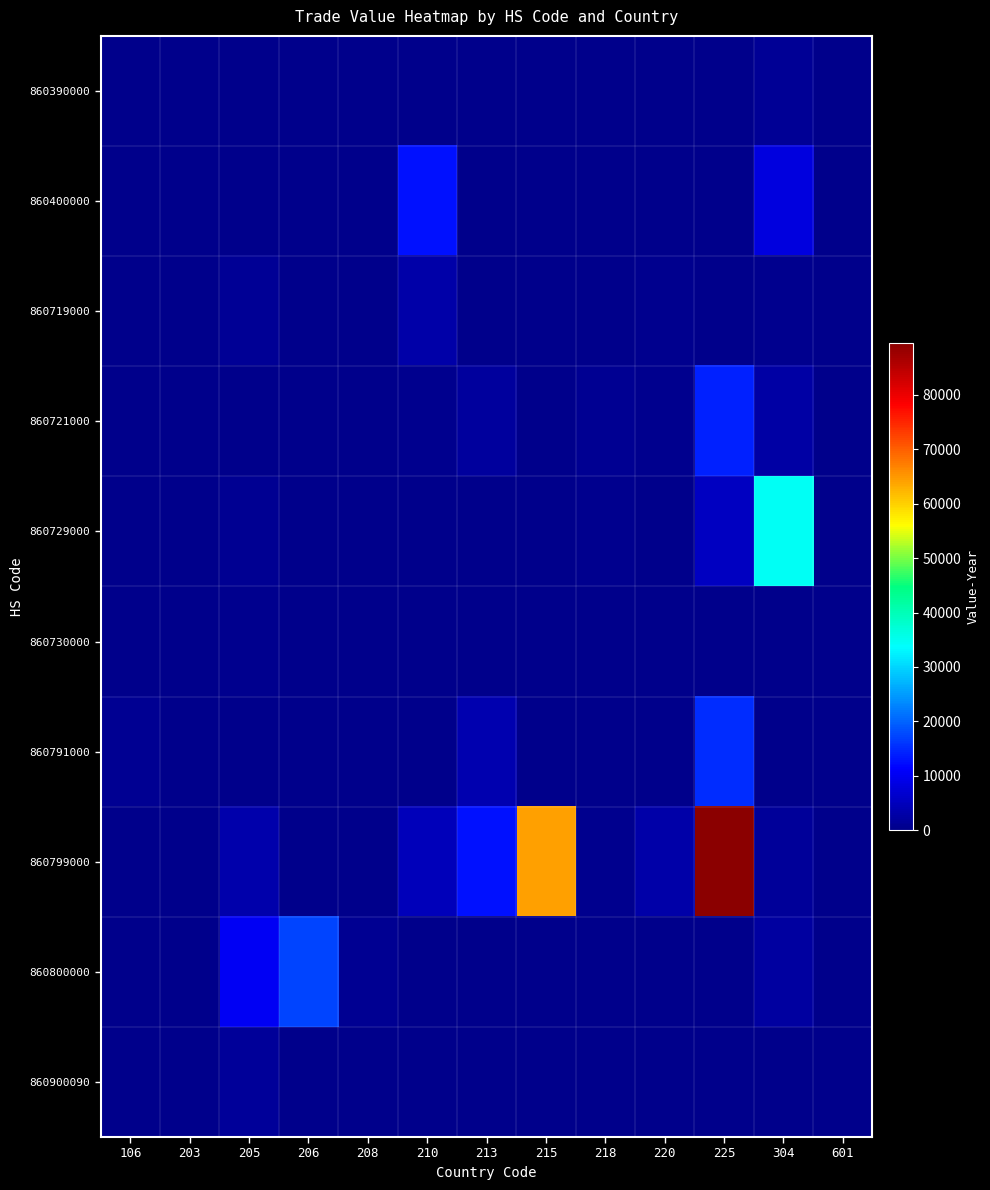

What is the total value across all series at 210?

21146